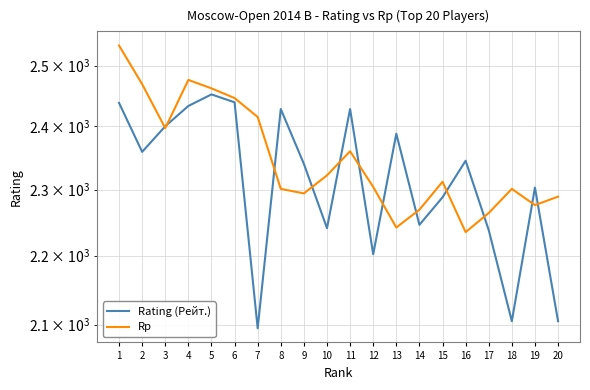

What is the sum of all Rating (Рейт.) values?

46273